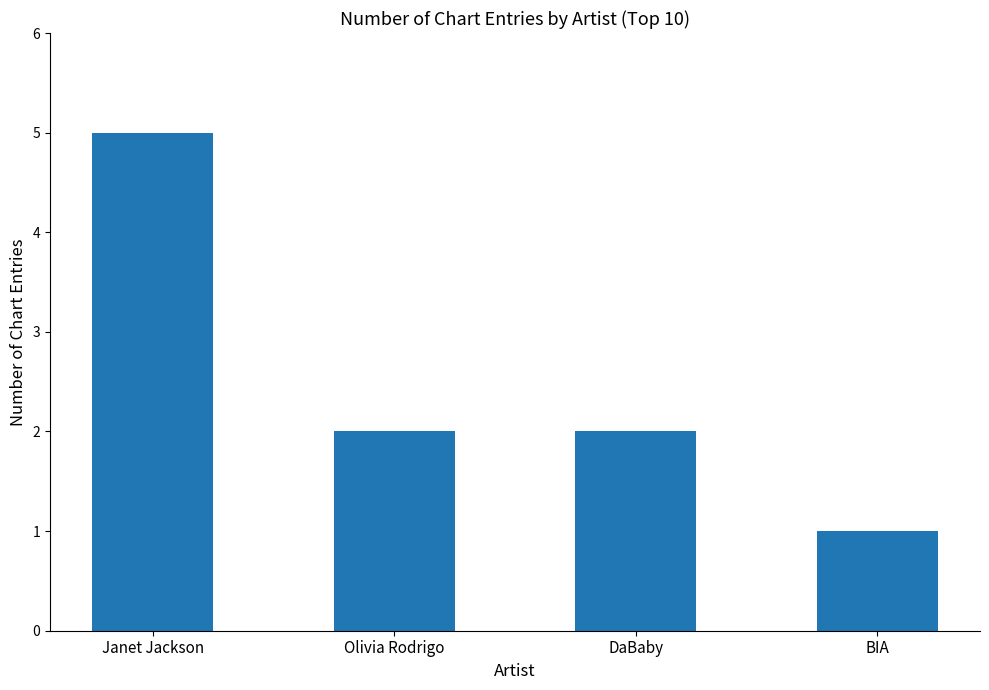

The chart shows a value of 5 at Janet Jackson. True or false?

True